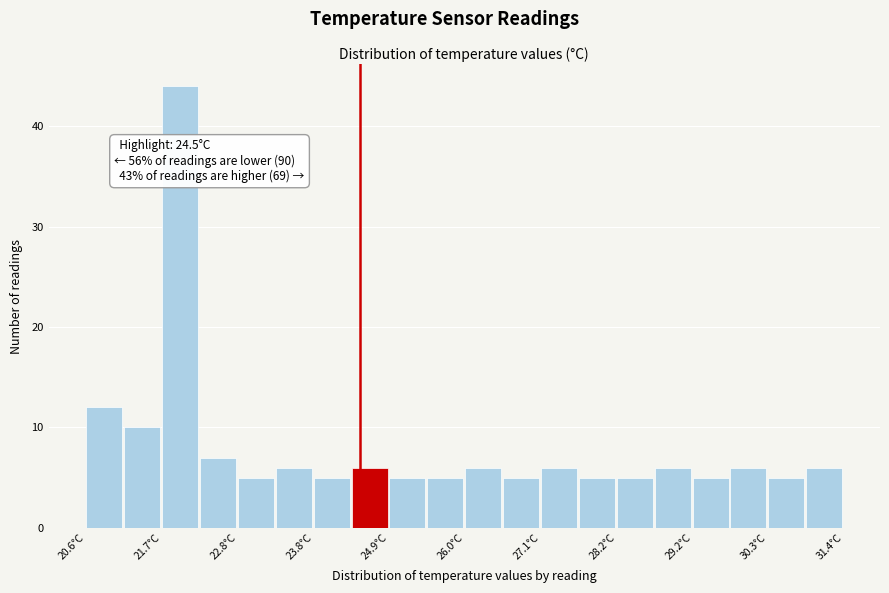

Read against the x-axis, roughly where is the centre of the tallest bar?

22.0